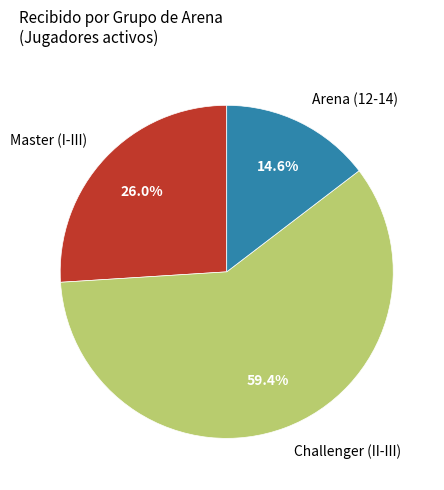

Which category has the smallest portion of the pie?

Arena (12-14)